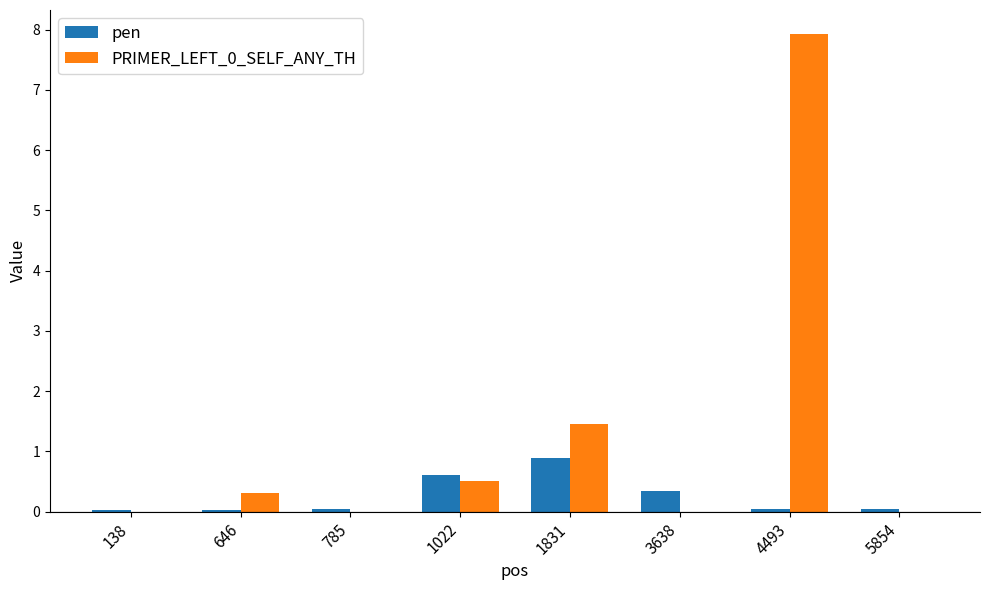

Is it true that PRIMER_LEFT_0_SELF_ANY_TH equals 1.4 at 1831?

True